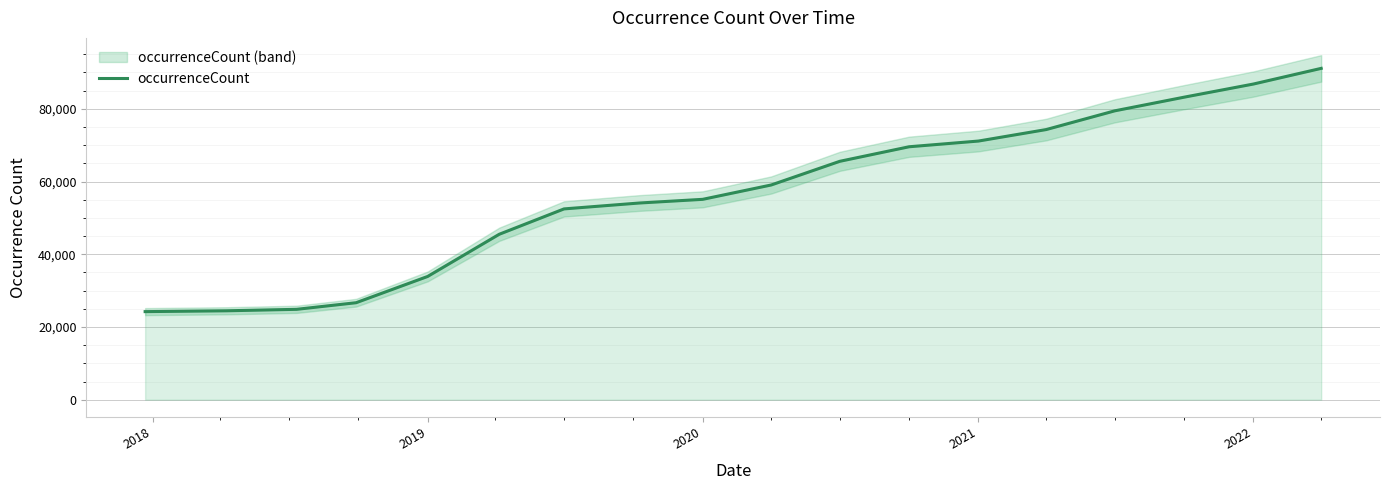

What is the maximum value for occurrenceCount?

91124.8